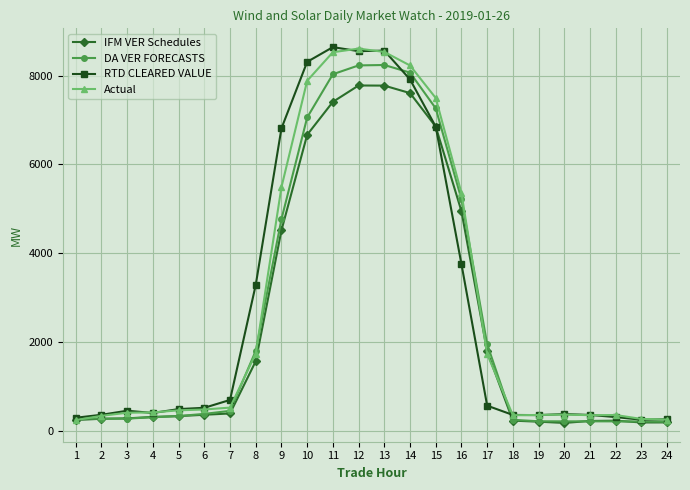

The value of RTD CLEARED VALUE at 11 is 5057.3. True or false?

False